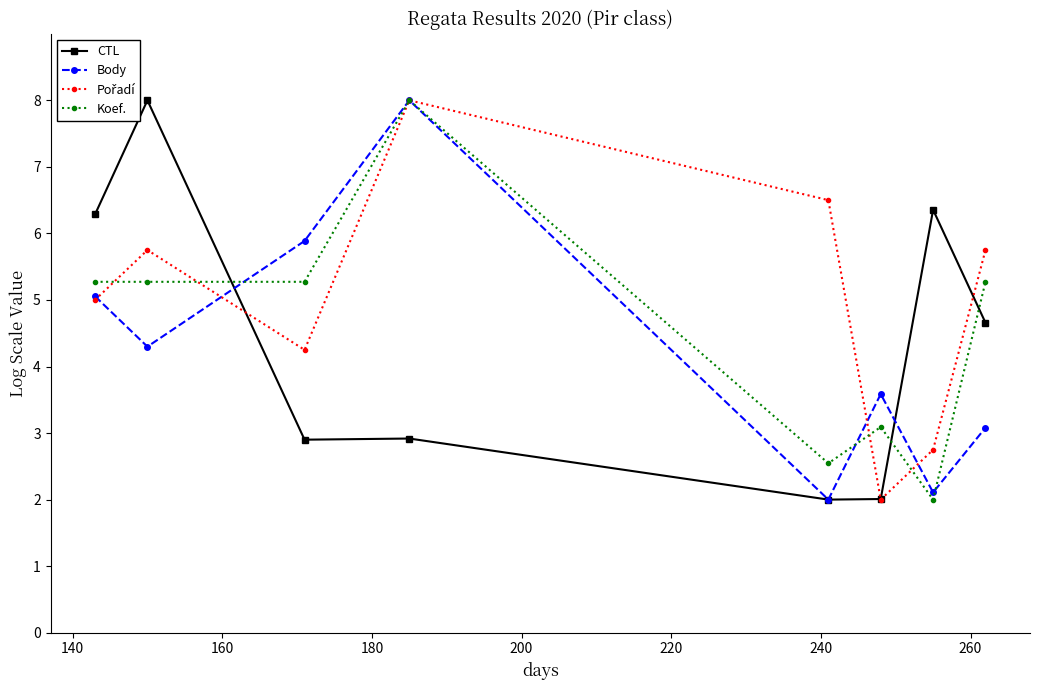

Rank the series by their average value, from highest to lowest.

Pořadí, Koef., CTL, Body